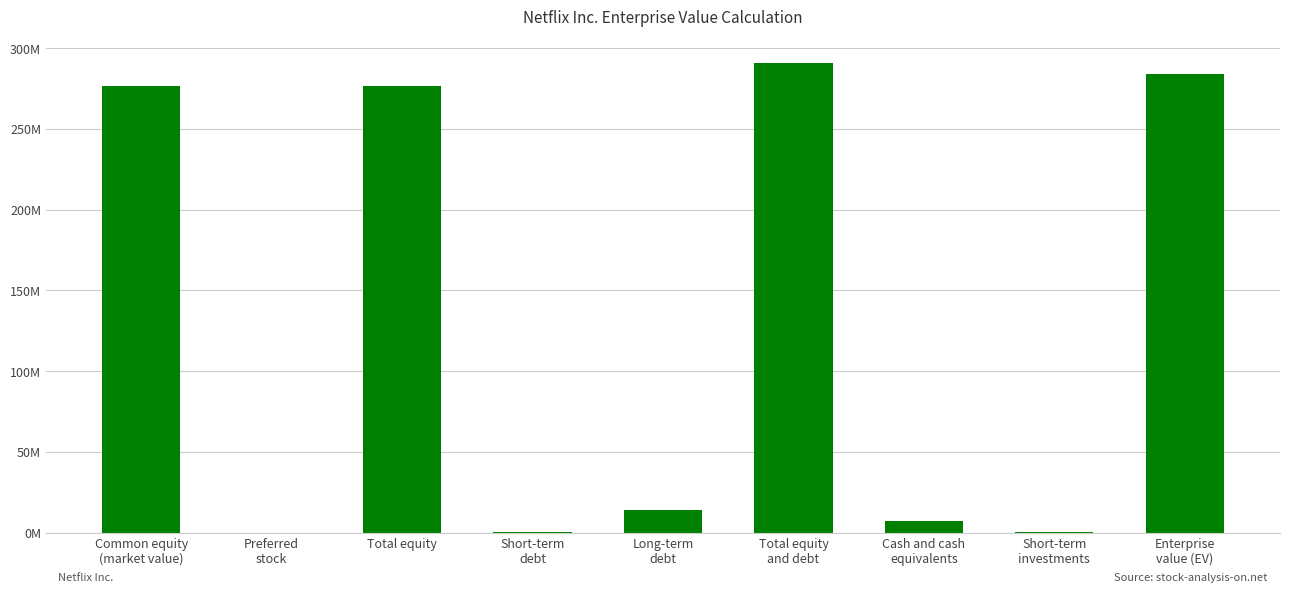

Where does the data first go above 14143417?

Common equity
(market value)